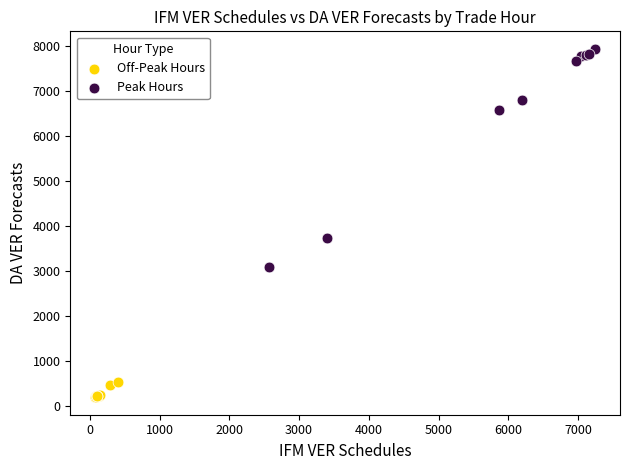

Which series contains the lowest Y value?

Off-Peak Hours